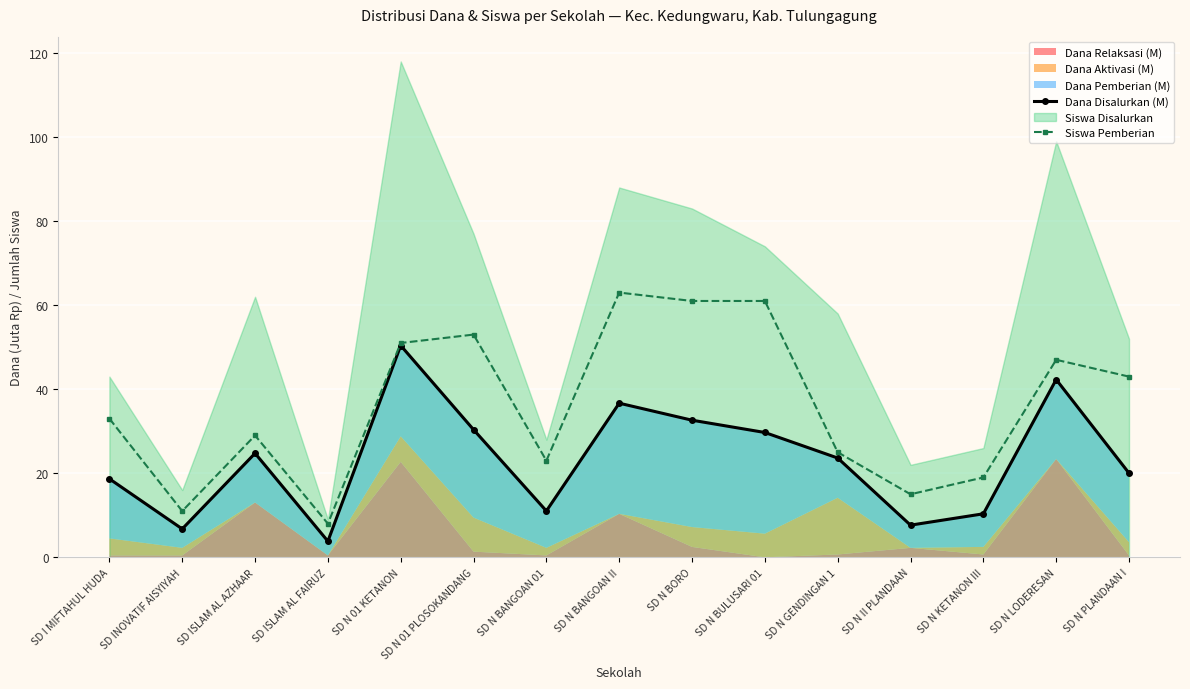

At which label does Dana Disalurkan (M) first exceed 23?

SD ISLAM AL AZHAAR